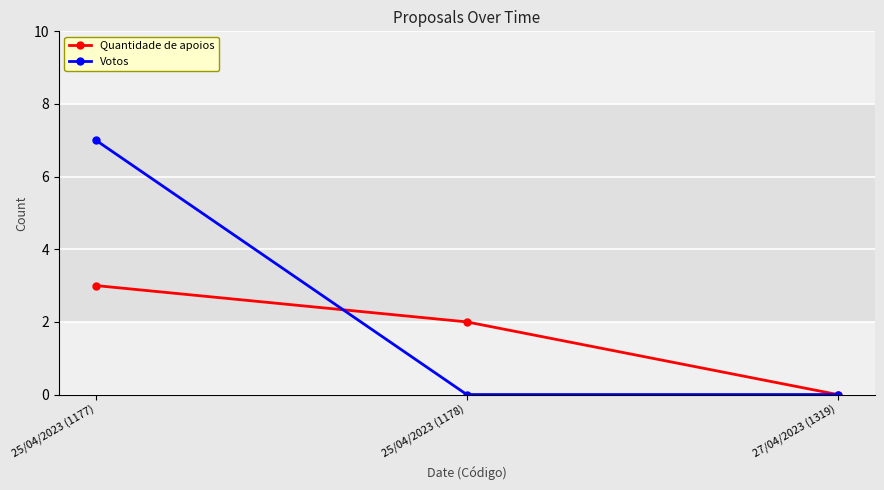

Which series has the widest spread of values?

Votos